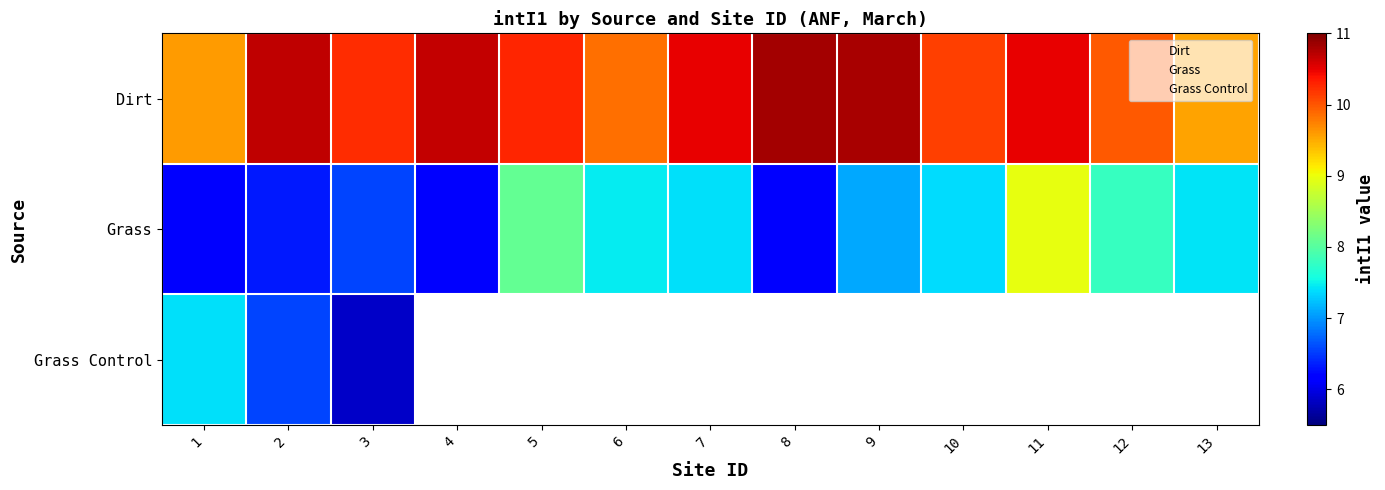

At how many categories does at least one series exceed 10?

9